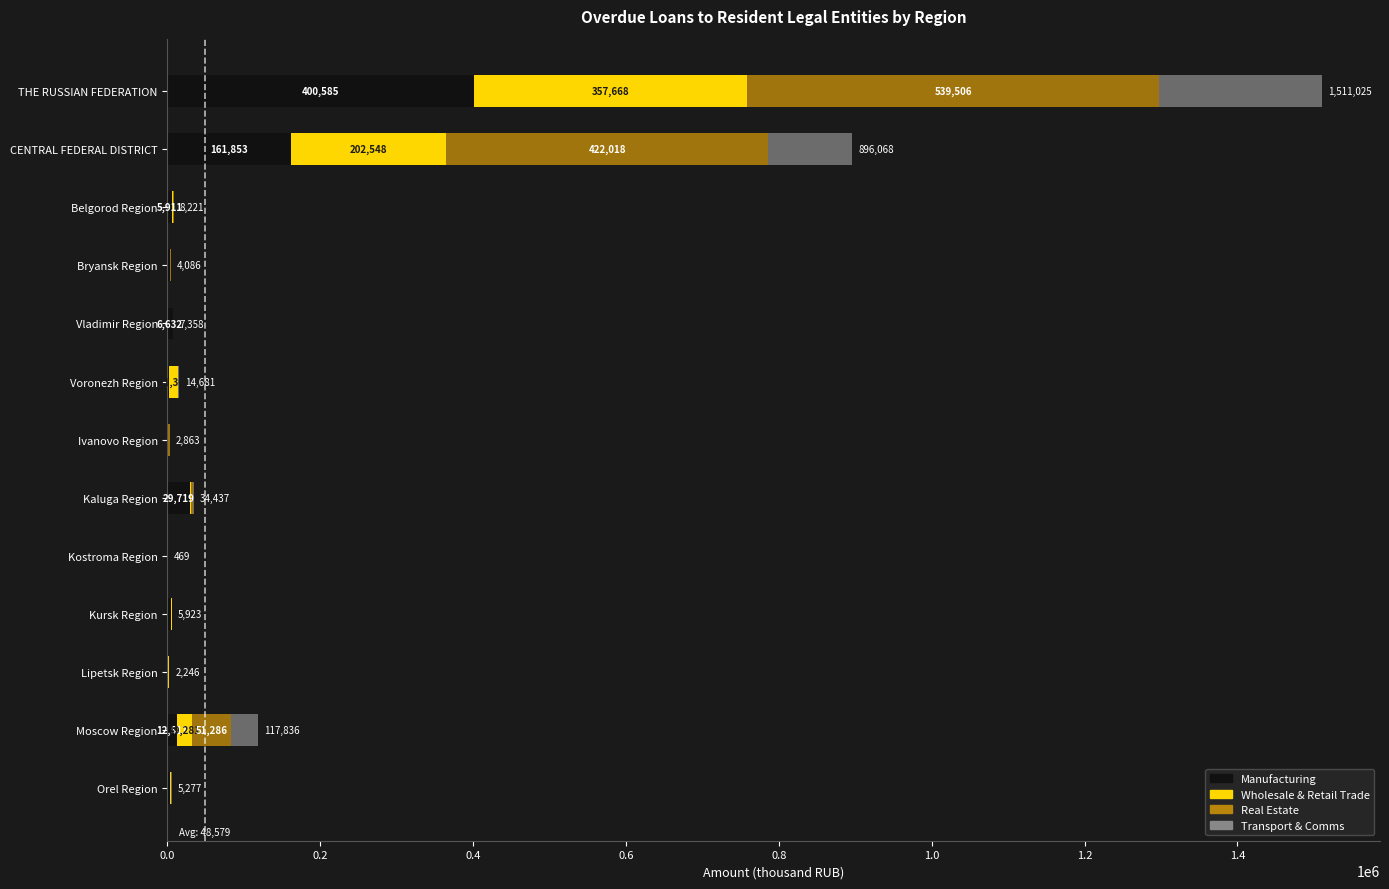

What is the maximum value for Manufacturing?

400585